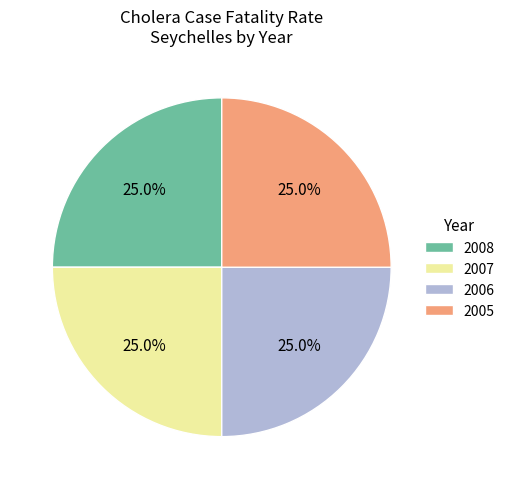

What is the ratio of the value at 2006 to the value at 2008?

1.0